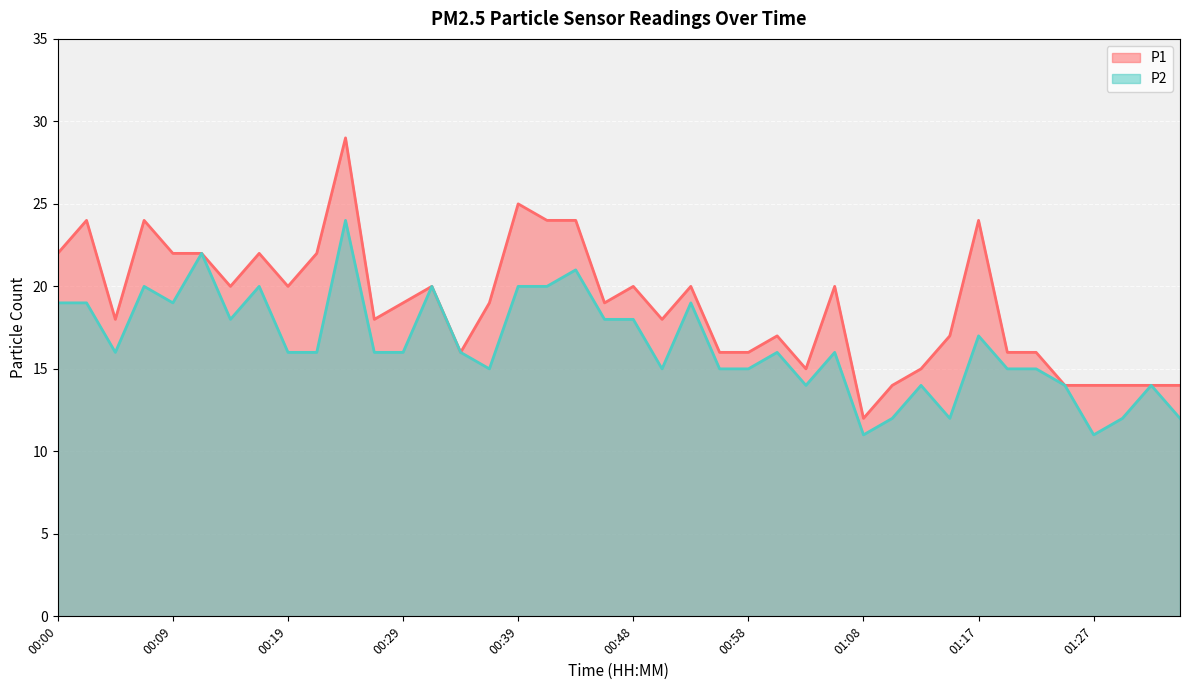

Is the value of P2 at 00:29 greater than the value of P1 at 01:15?

No